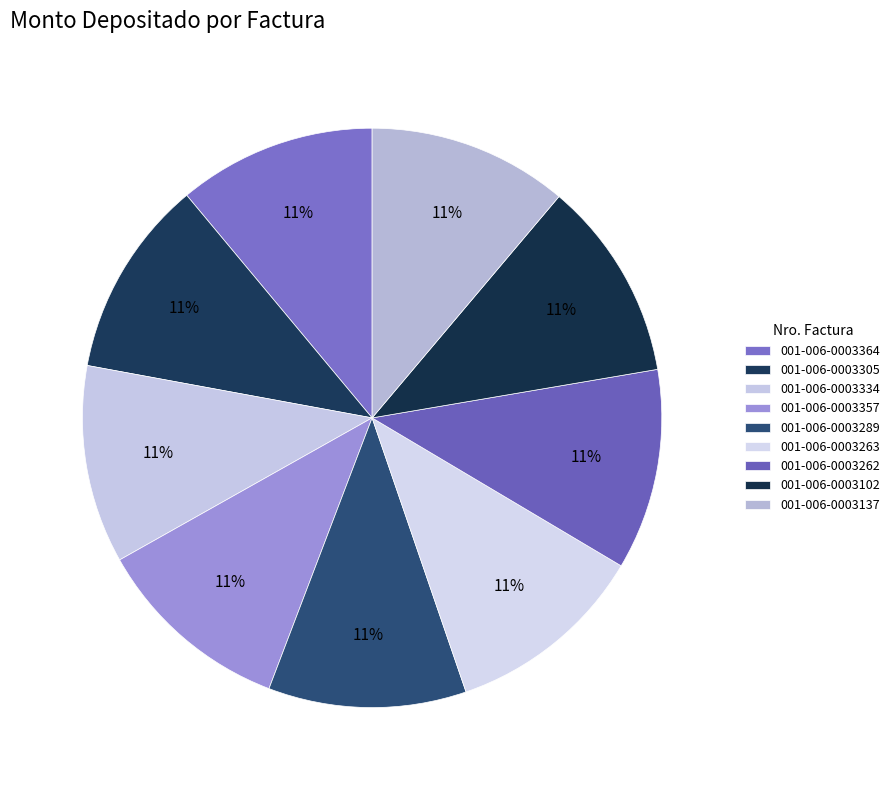

To the nearest percent, what is the combined percentage of 001-006-0003262 and 001-006-0003263?

22%